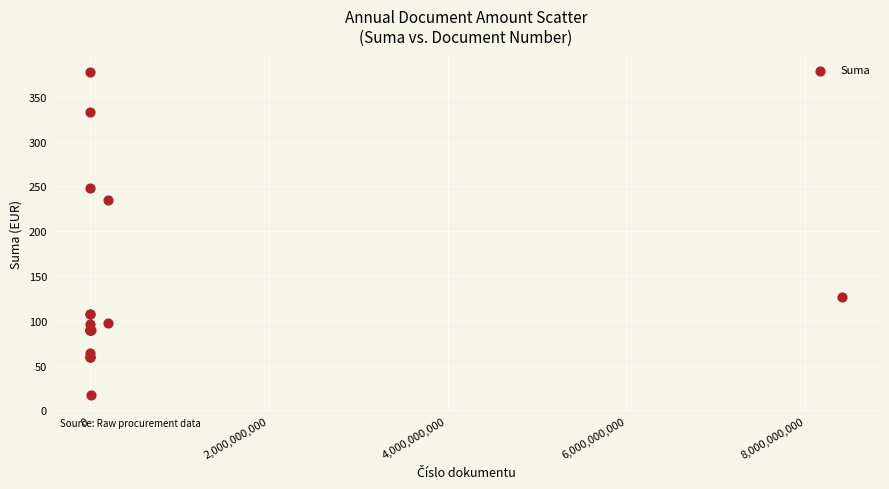

What Y value in the scatter plot is closest to 197?

235.2